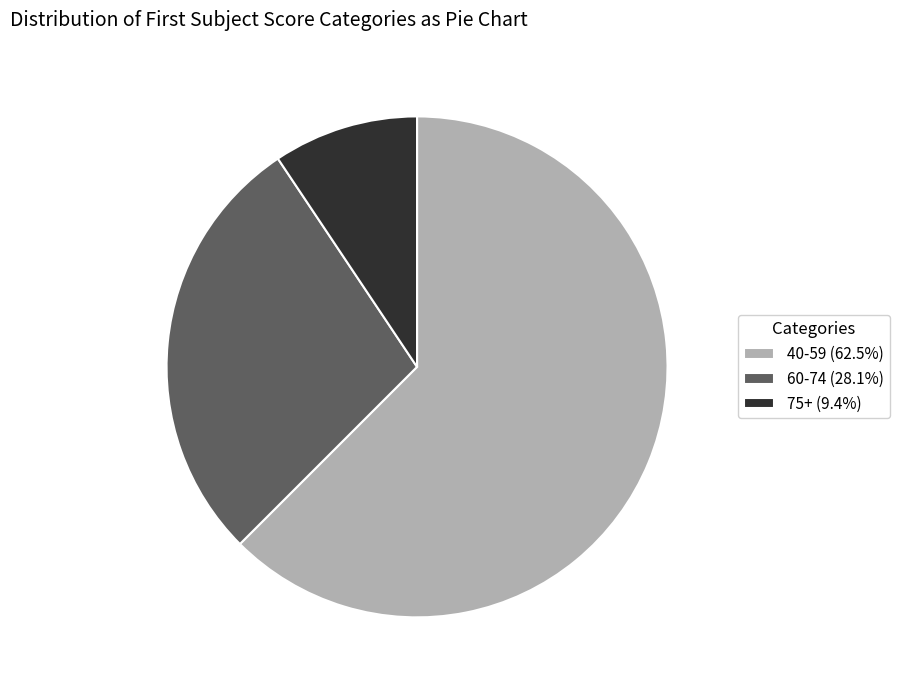

What is the ratio of the value at 40-59 (62.5%) to the value at 75+ (9.4%)?

6.7